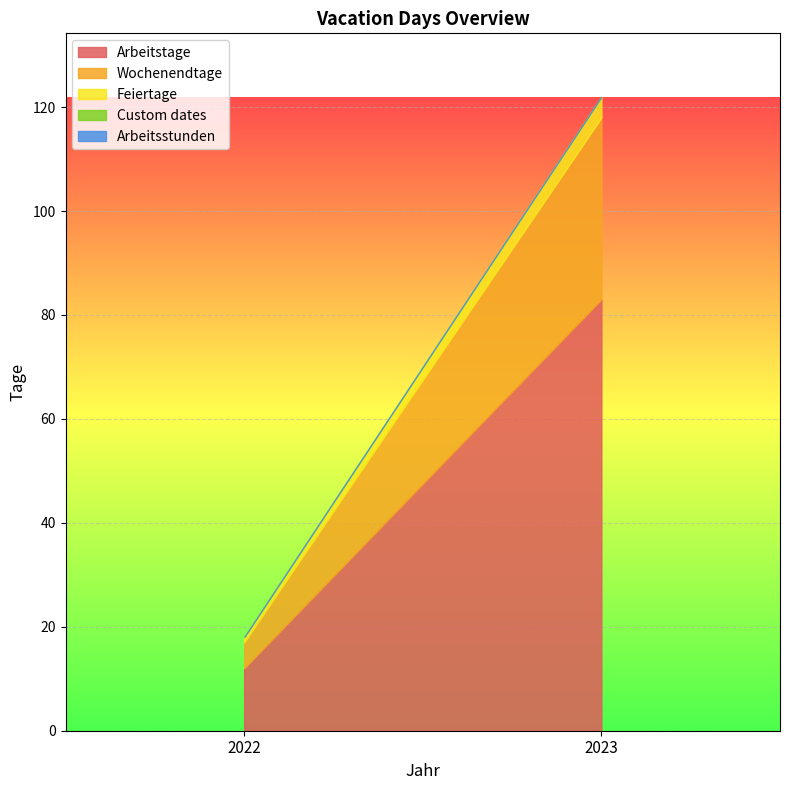

What is the sum of the Arbeitstage values at 2023 and 2022?

95